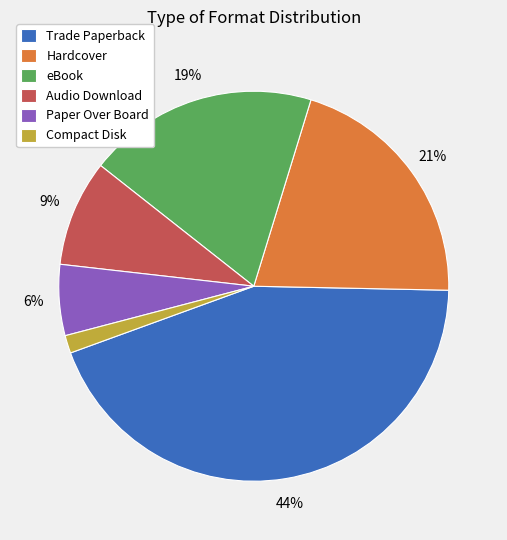

Count the number of slices in the pie.

6